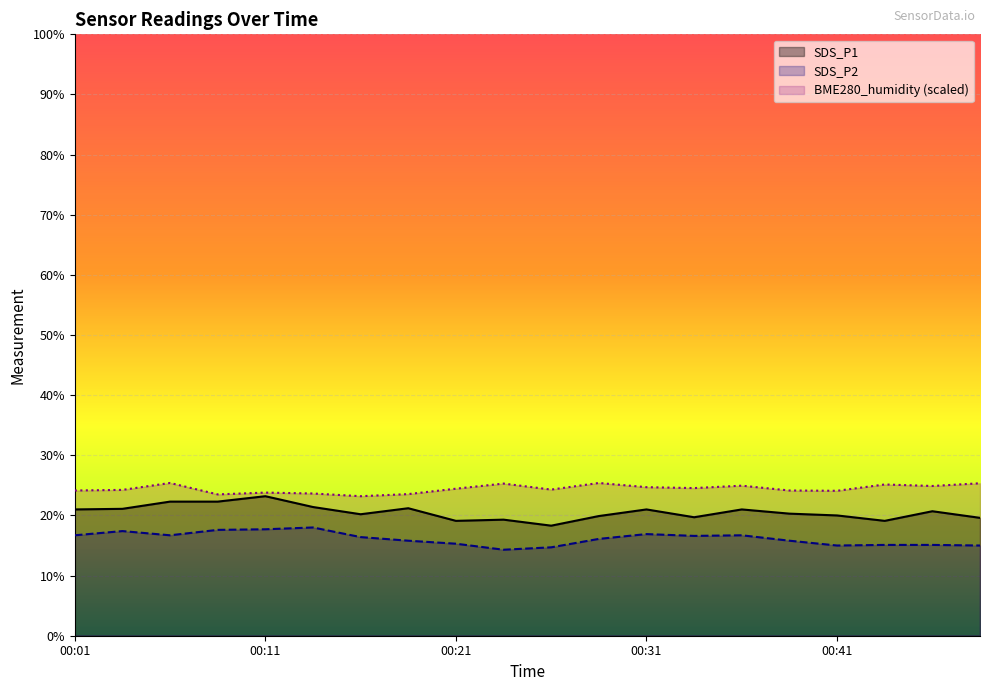

Rank the series by their maximum value, from highest to lowest.

BME280_humidity (scaled), SDS_P1, SDS_P2